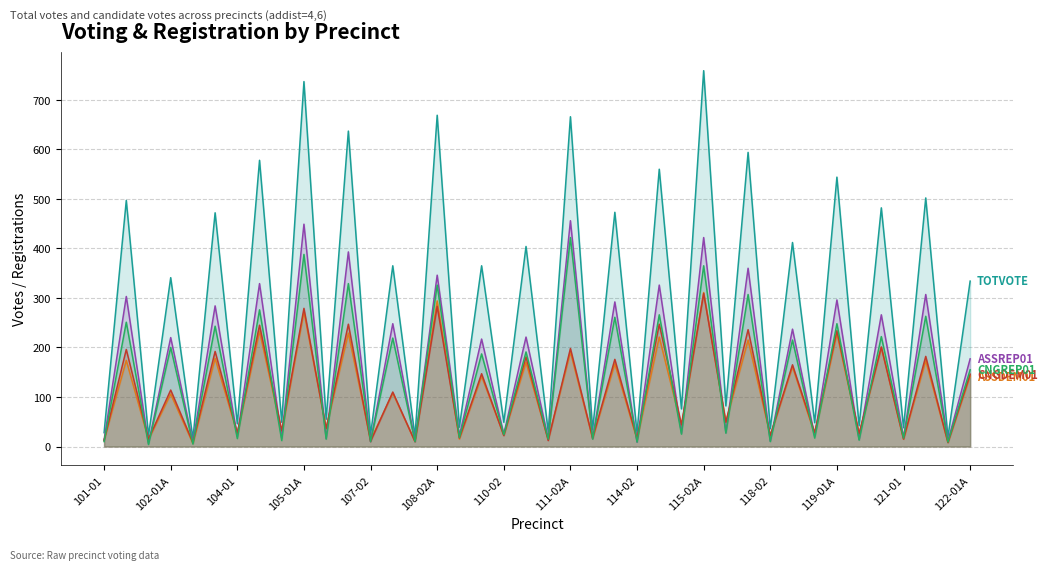

Which series has the largest total across all categories?

TOTVOTE